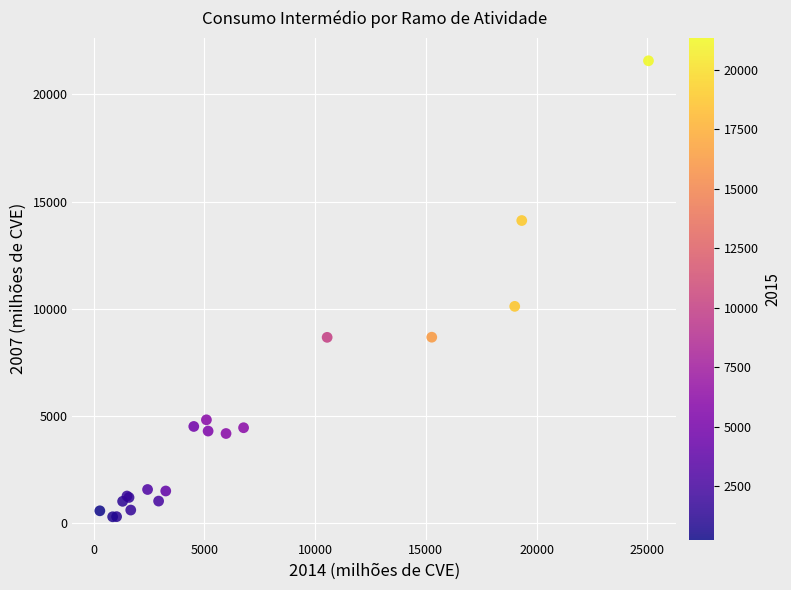

What Y value in the scatter plot is closest to 10928?

10108.7